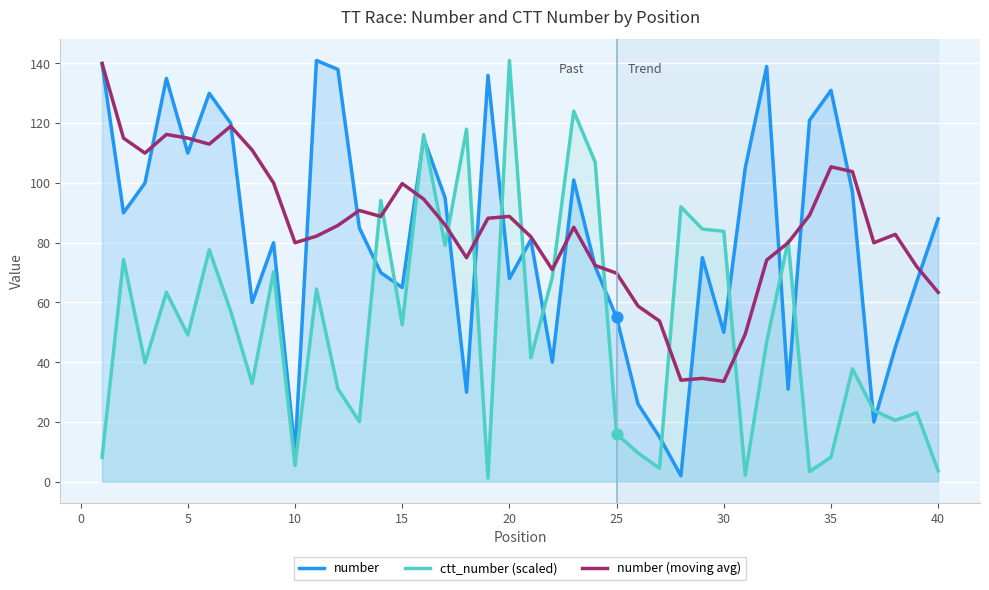

At 35, list the series in order from smallest to largest.

ctt_number (scaled), number (moving avg), number